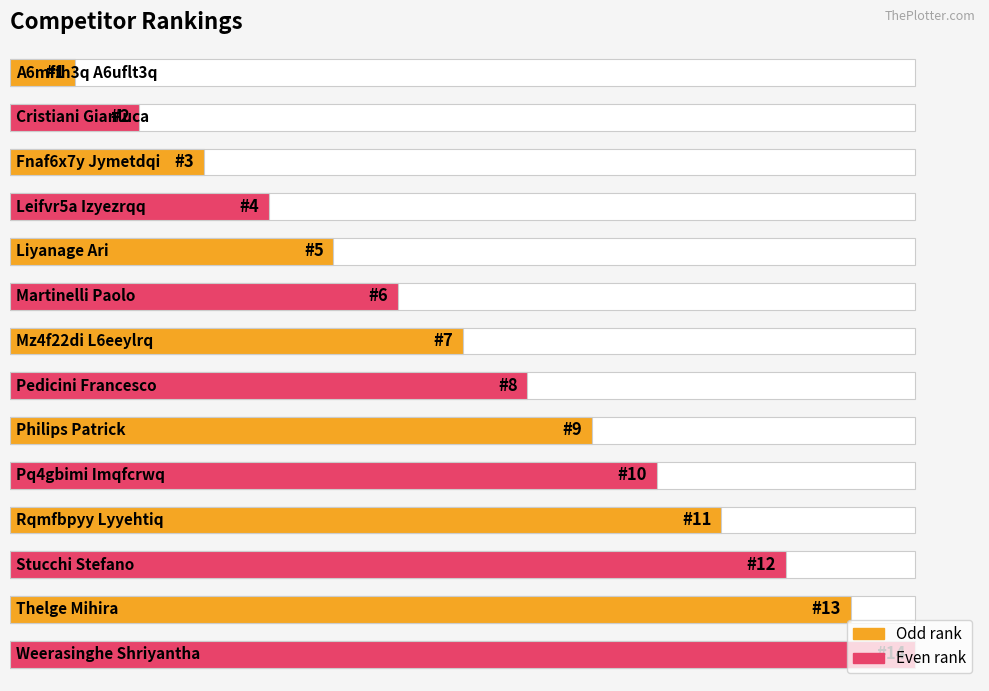

Does the chart contain any negative values?

No